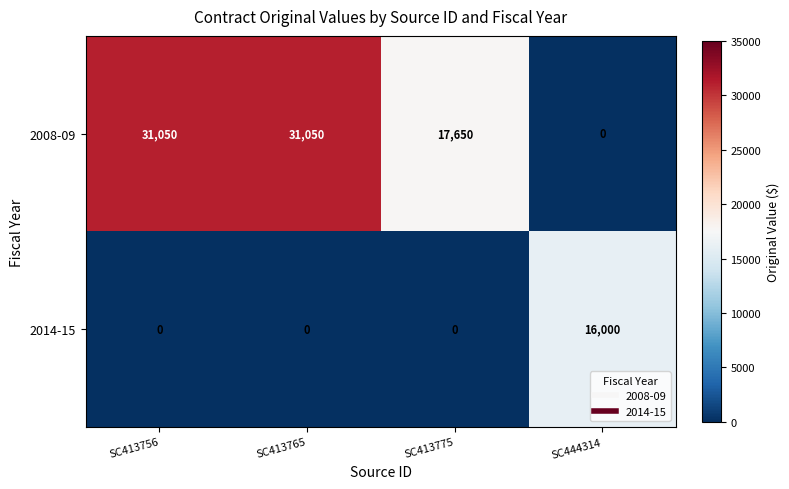

Which series has the largest total across all categories?

2008-09